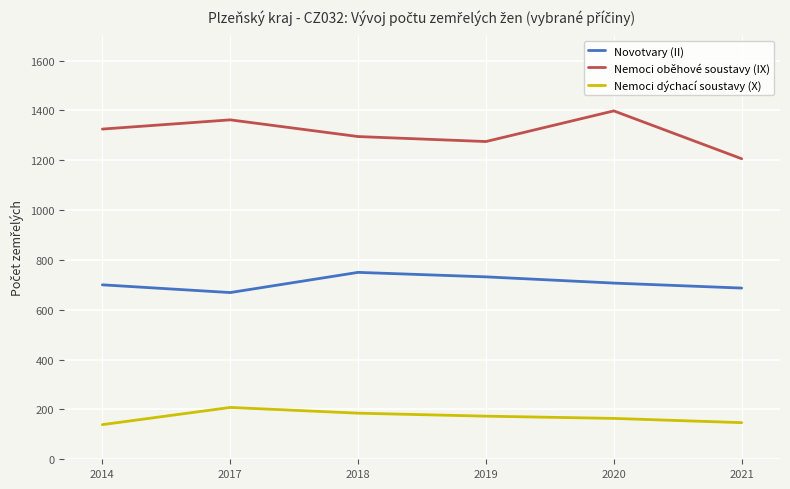

What are all the series names shown in the legend?

Novotvary (II), Nemoci oběhové soustavy (IX), Nemoci dýchací soustavy (X)